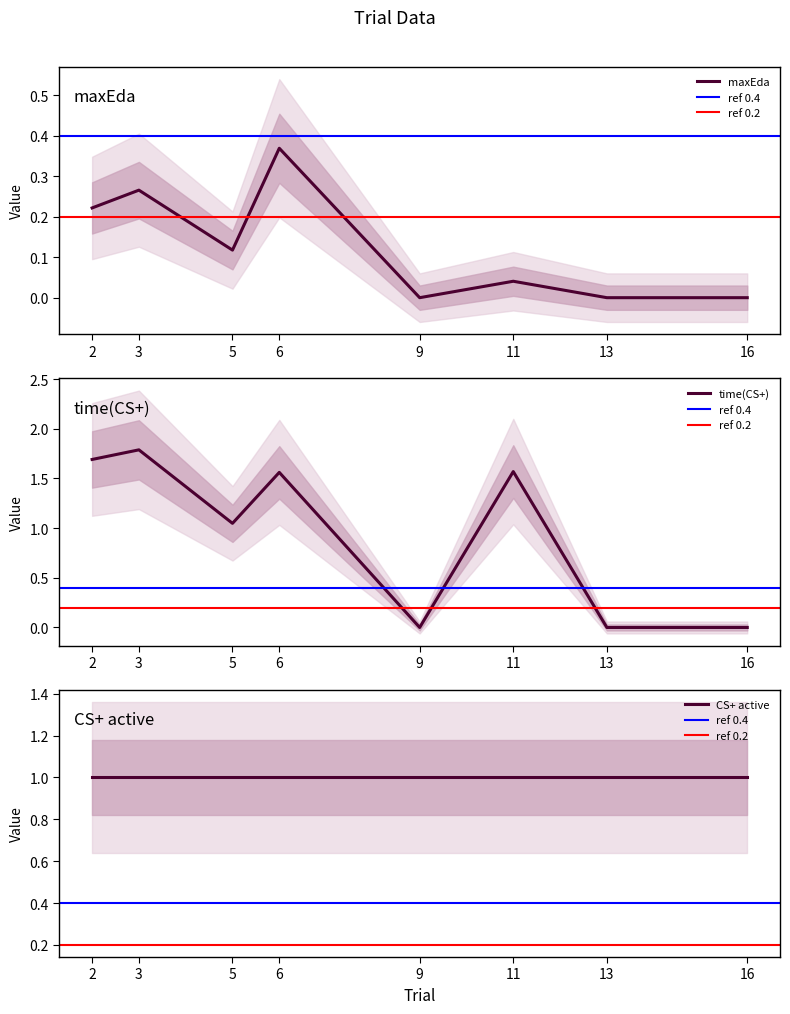

True or false: maxEda has a value of 0.1 at 3.

False